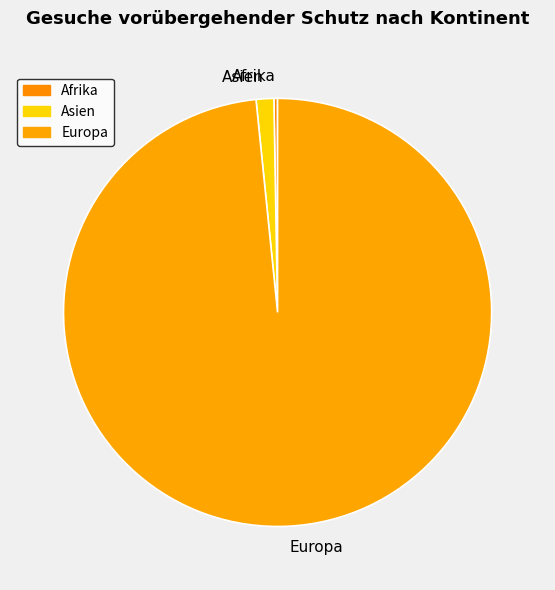

Is it true that Europa is 98% of the pie?

True